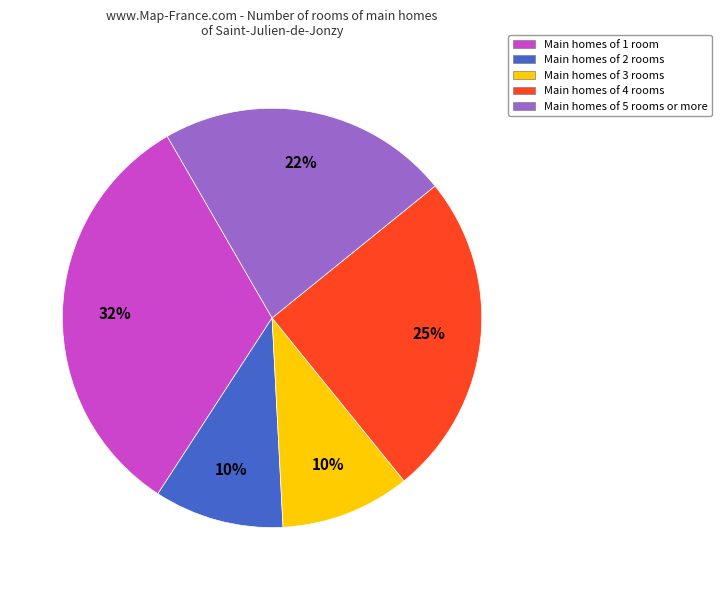

True or false: Main homes of 5 rooms or more accounts for 22% of the total.

True